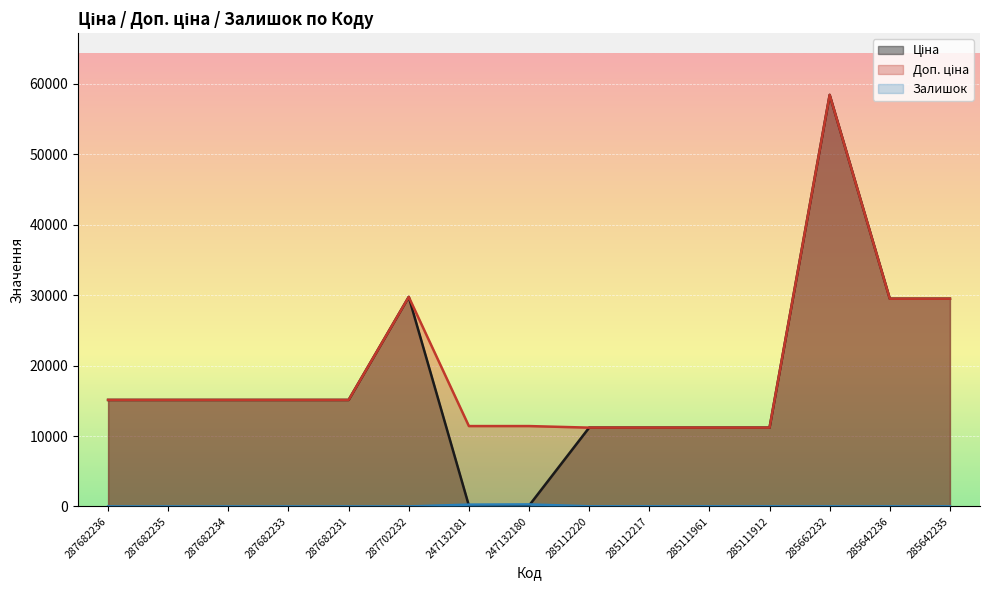

Reading right to left, list all the values displayed in this chart.

Ціна: 29491.5	29491.5	58426.5	11188.2	11188.2	11188.2	11188.2	114.1	114.1	29747.2	15120.0	15120.0	15120.0	15120.0	15120.0
Доп. ціна: 29491.5	29491.5	58426.5	11188.2	11188.2	11188.2	11188.2	11410.0	11410.0	29747.2	15120.0	15120.0	15120.0	15120.0	15120.0
Залишок: 11.0	11.0	12.0	15.0	17.0	17.0	17.0	290.0	260.0	0.0	0.0	0.0	0.0	0.0	0.0